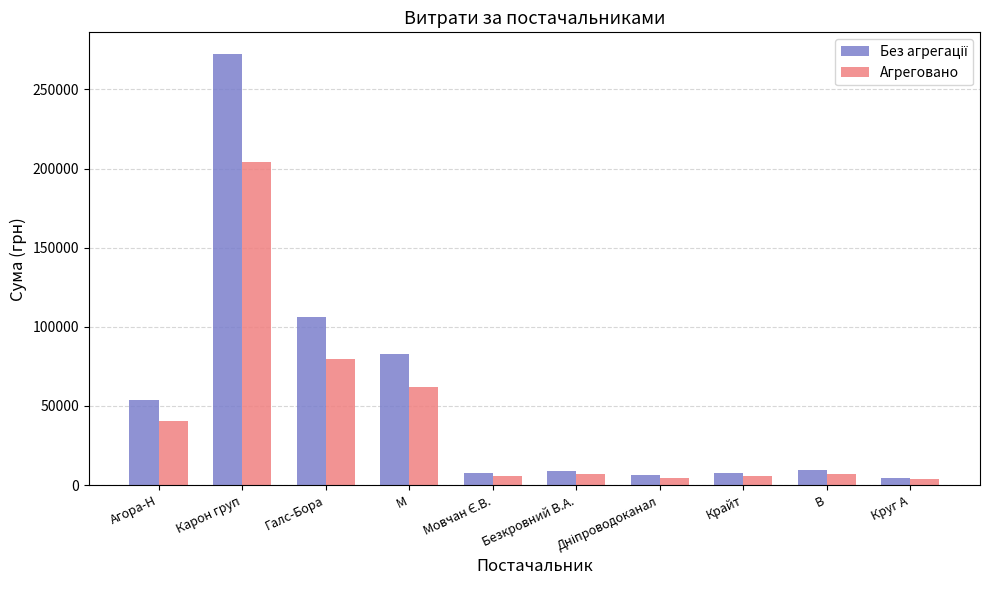

The Агреговано series shows 6952.5 at В. True or false?

True